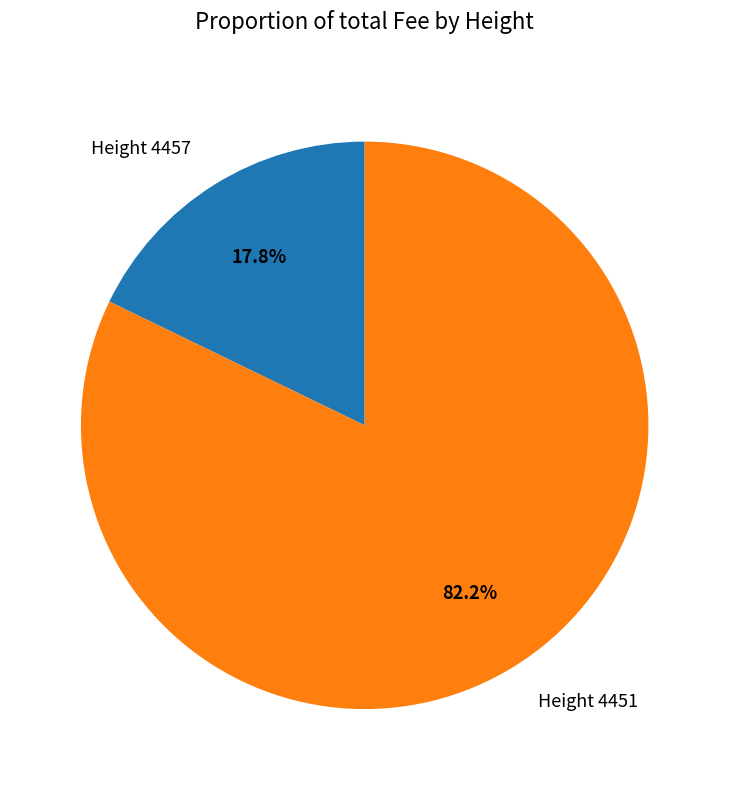

What percentage do Height 4451 and Height 4457 together represent?

100.0%